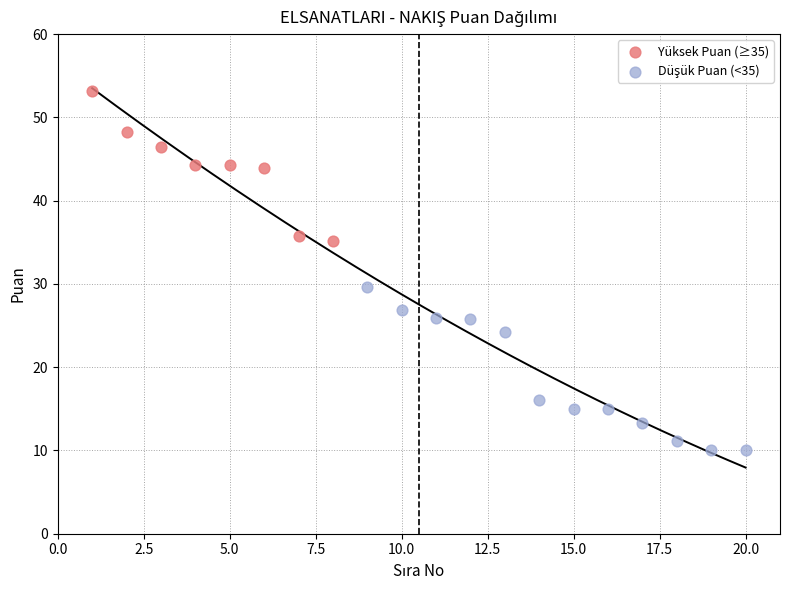

Which series reaches the maximum Y coordinate?

Yüksek Puan (≥35)